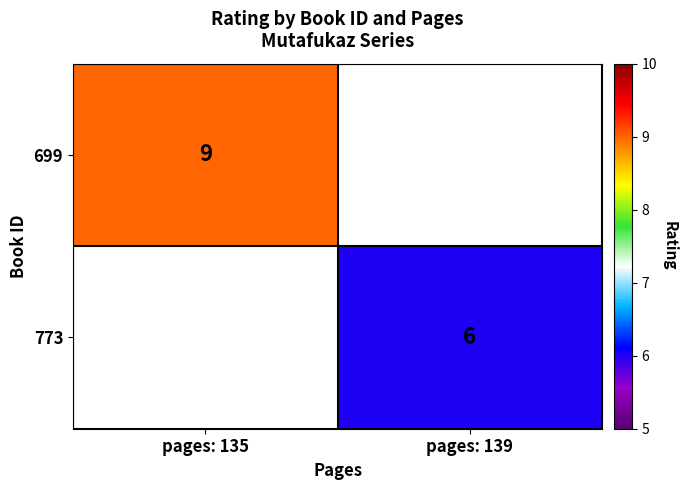

The value of 699 at pages: 135 is 9. True or false?

True